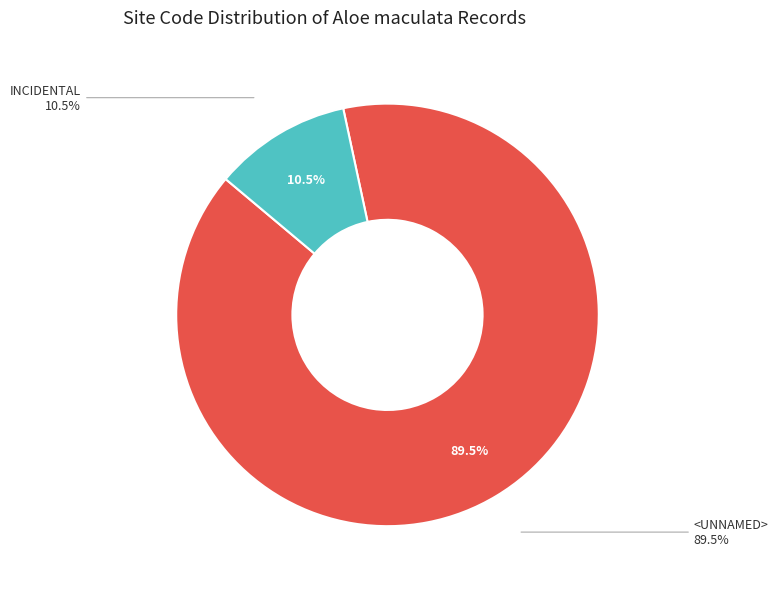

Count the number of slices in the pie.

2